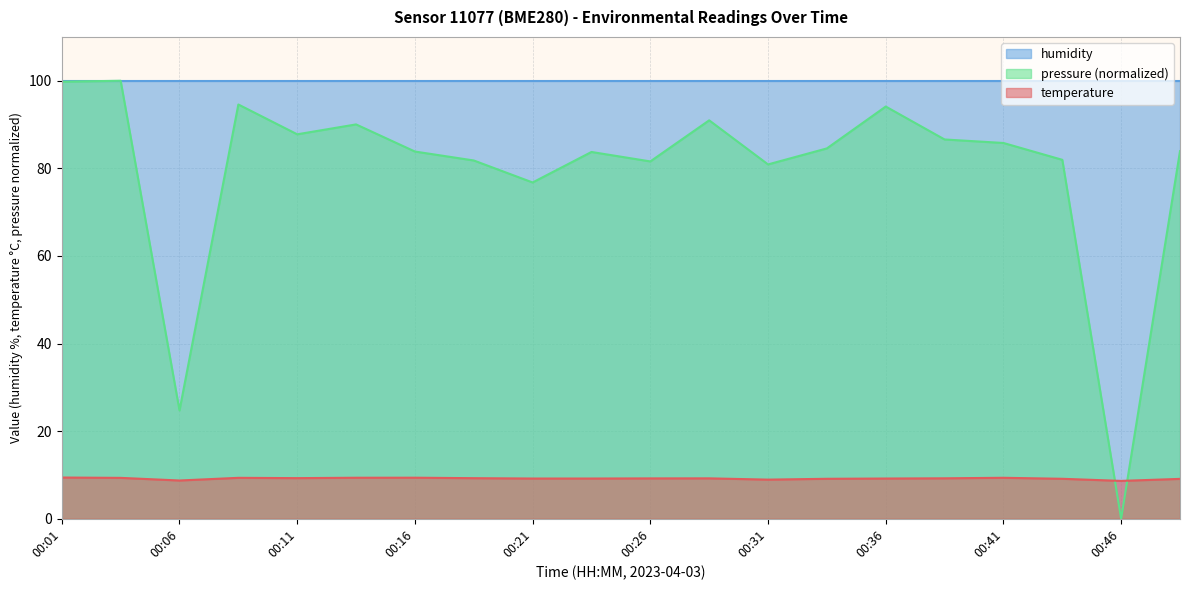

In temperature, how many points are lower than both neighbors (excluding endpoints)?

4